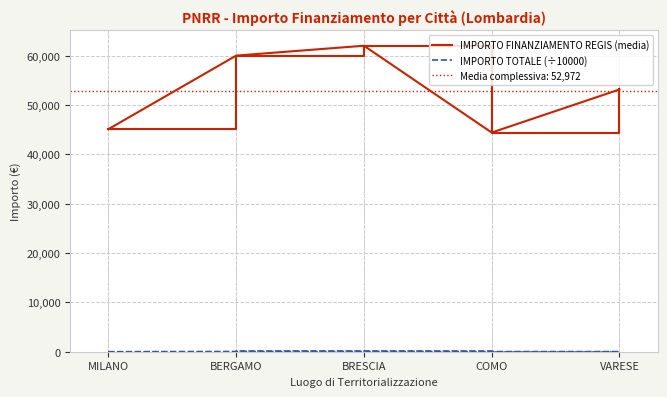

Reading left to right, list all the values displayed in this chart.

IMPORTO FINANZIAMENTO REGIS (media): MILANO=45134.3	BERGAMO=60048.5	BRESCIA=62049.6	COMO=44448.1	VARESE=53178.2
IMPORTO TOTALE (÷10000): MILANO=9.0	BERGAMO=48.0	BRESCIA=68.3	COMO=31.1	VARESE=31.9